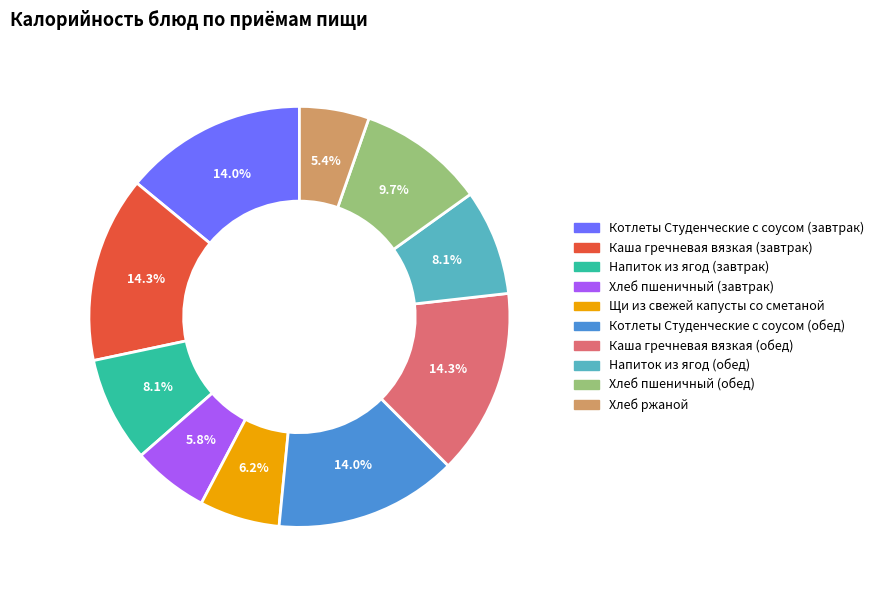

Is it true that Котлеты Студенческие с соусом (завтрак) is 14% of the pie?

True